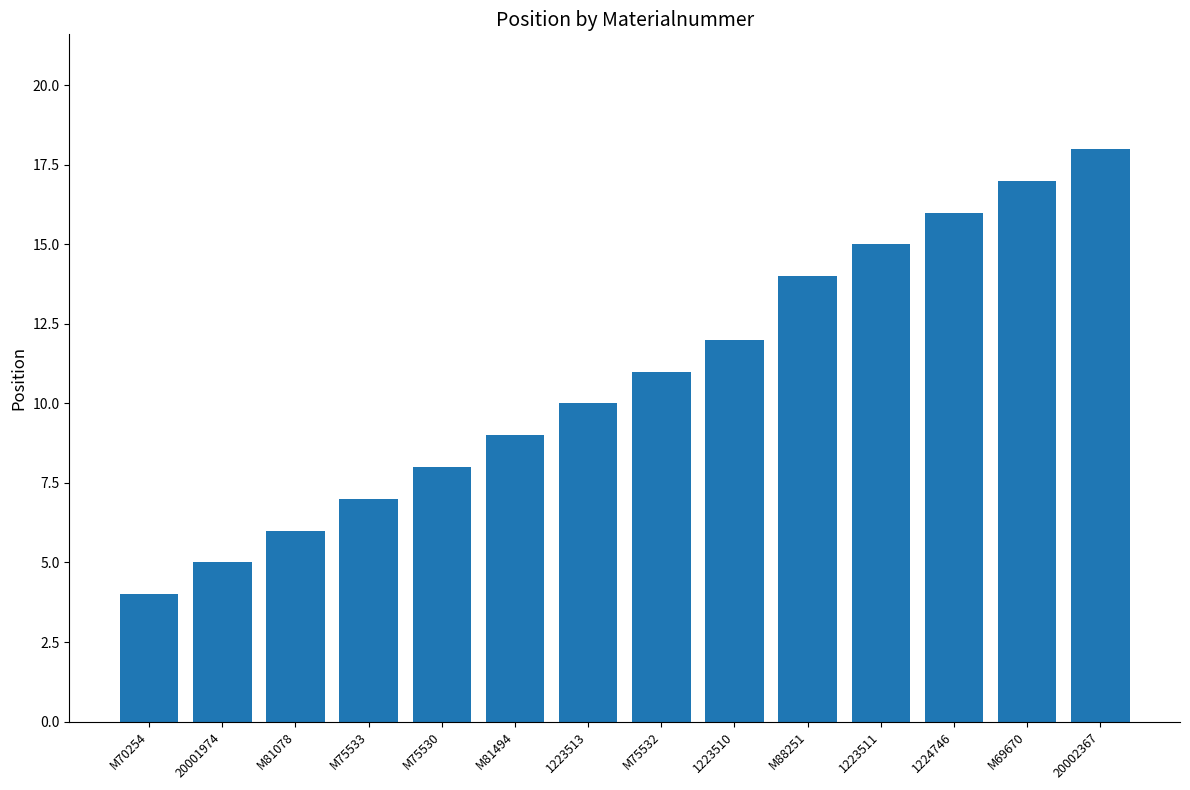

Are the bars horizontal?

No